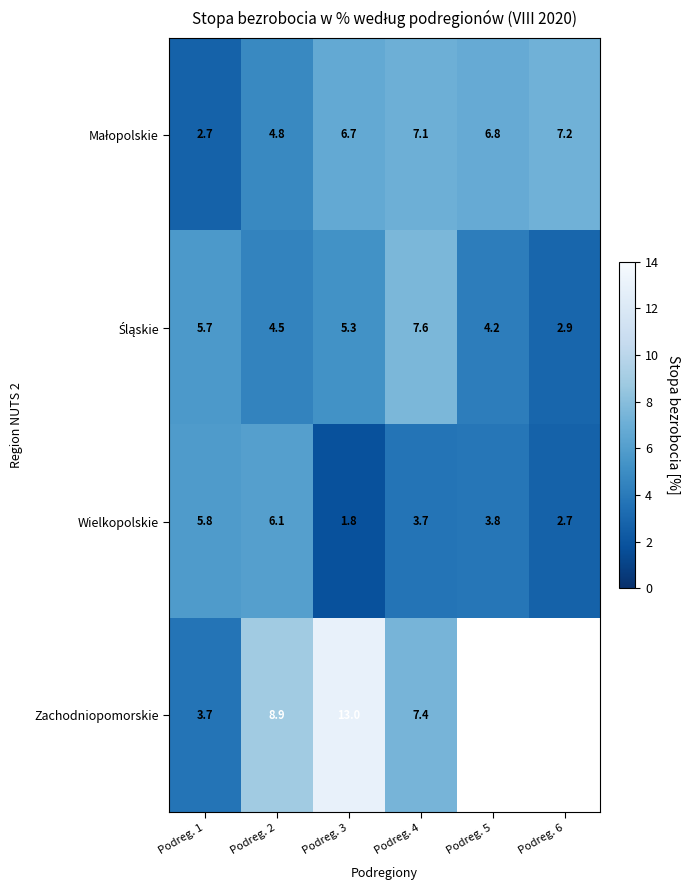

Which label corresponds to the largest value in the chart?

Podreg. 3